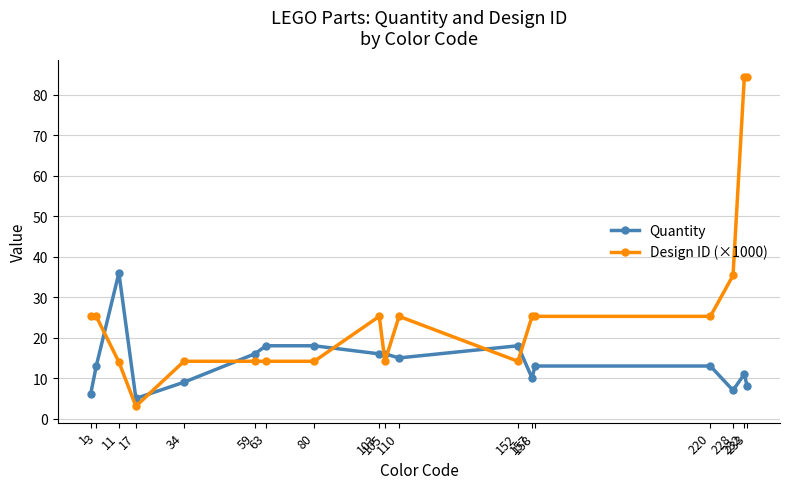

Read the Design ID (×1000) value at 233.

84.4